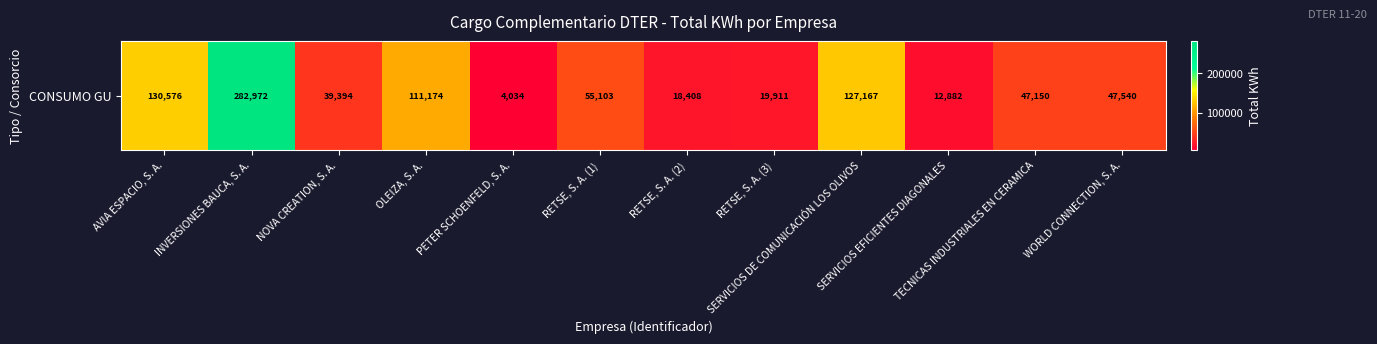

The value at RETSE, S. A. (3) is 19910.8. True or false?

True